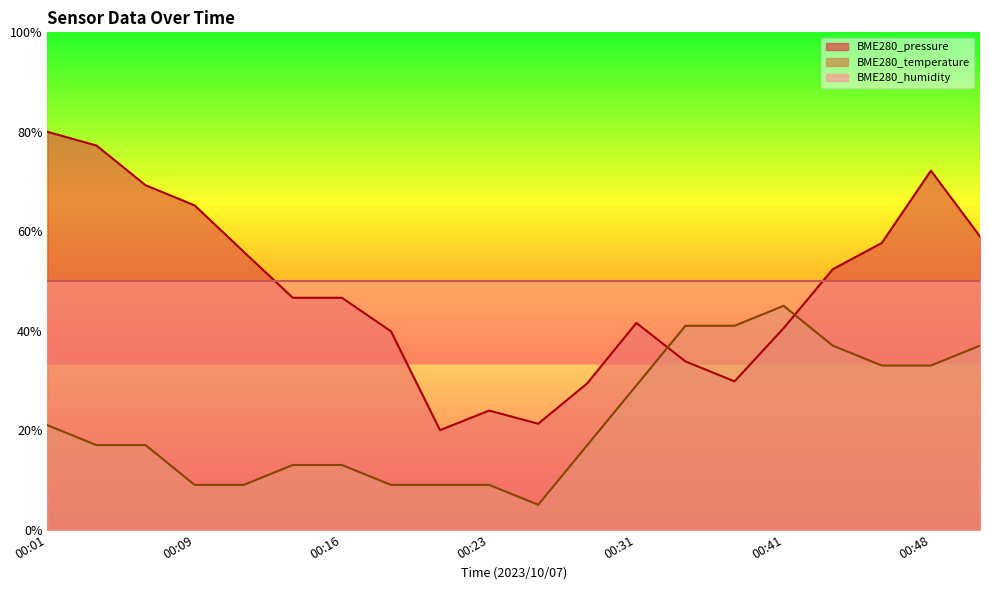

What is the maximum value for BME280_pressure?

80.0